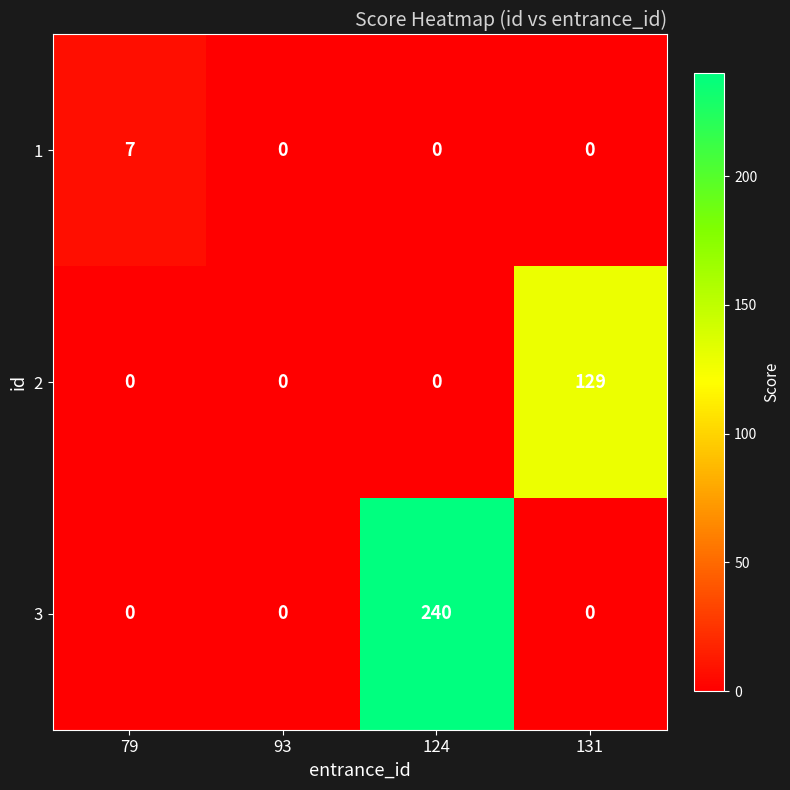

Reading left to right, extract all data points from this chart.

1: 79=7	93=0	124=0	131=0
2: 79=0	93=0	124=0	131=129
3: 79=0	93=0	124=240	131=0